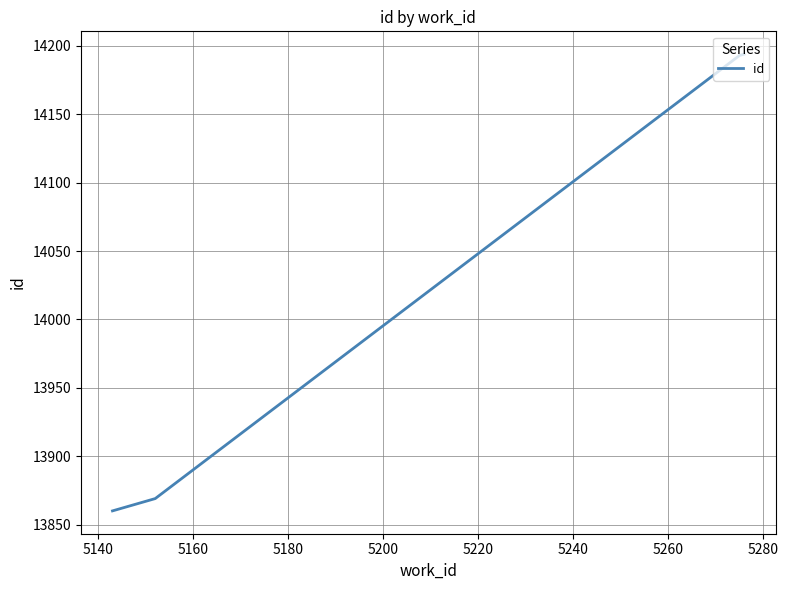

What is the greatest value displayed?

14194